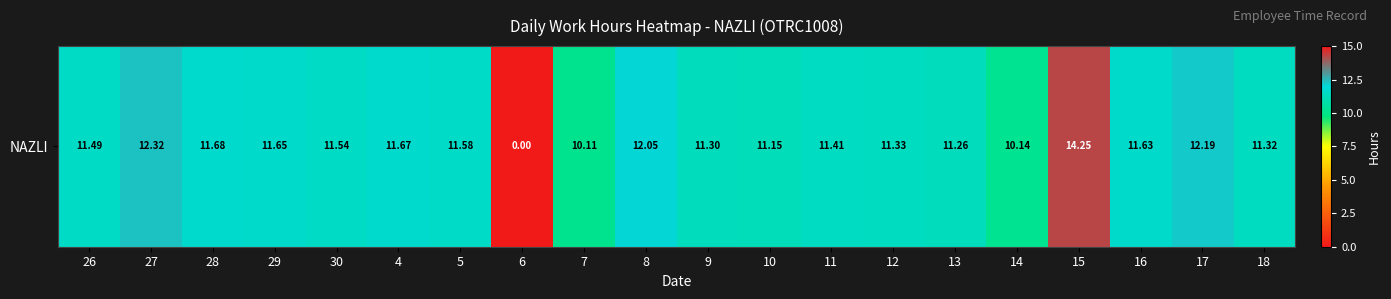

What is the sum of the values at 11 and 16?

23.0